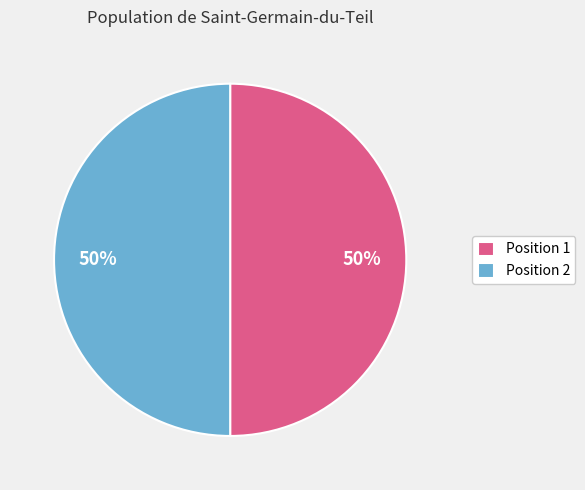

Count the number of slices in the pie.

2